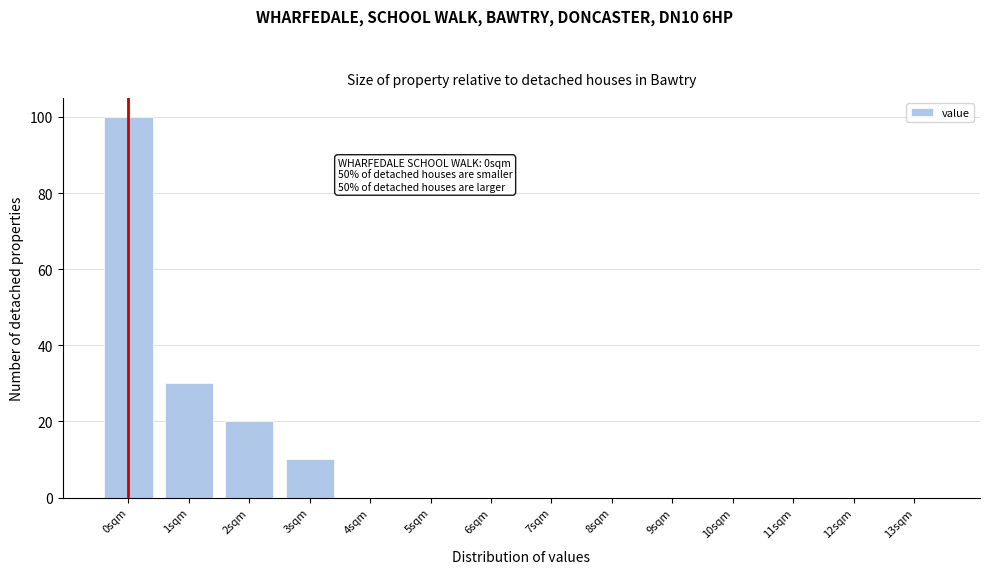

Reading left to right, what are all the values shown in this chart?

0sqm=100	1sqm=30	2sqm=20	3sqm=10	4sqm=0	5sqm=0	6sqm=0	7sqm=0	8sqm=0	9sqm=0	10sqm=0	11sqm=0	12sqm=0	13sqm=0